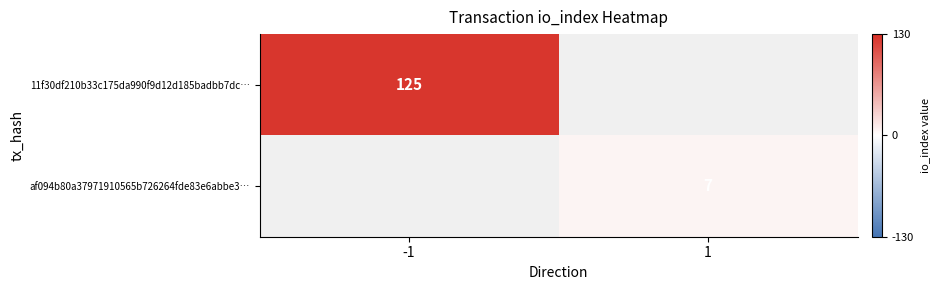

True or false: af094b80a37971910565b726264fde83e6abbe3… has a value of 10 at 1.

False